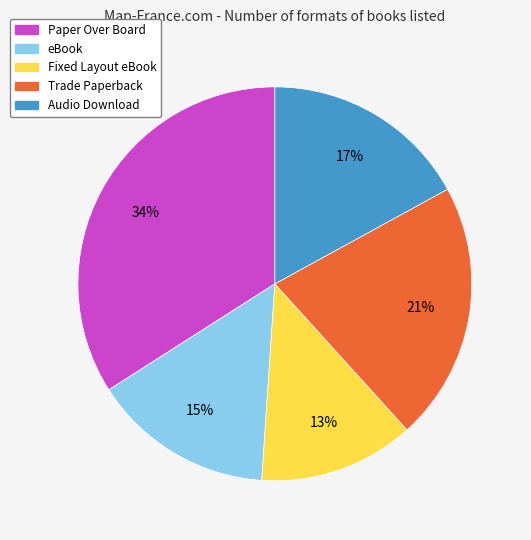

How many slices are in this pie chart?

5